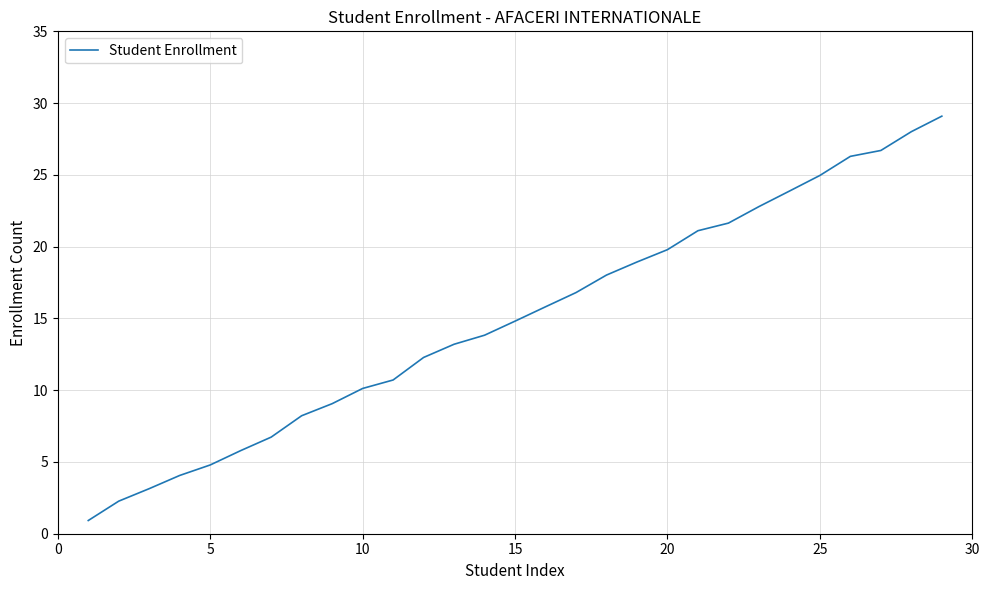

What is the maximum value shown in the chart?

29.1